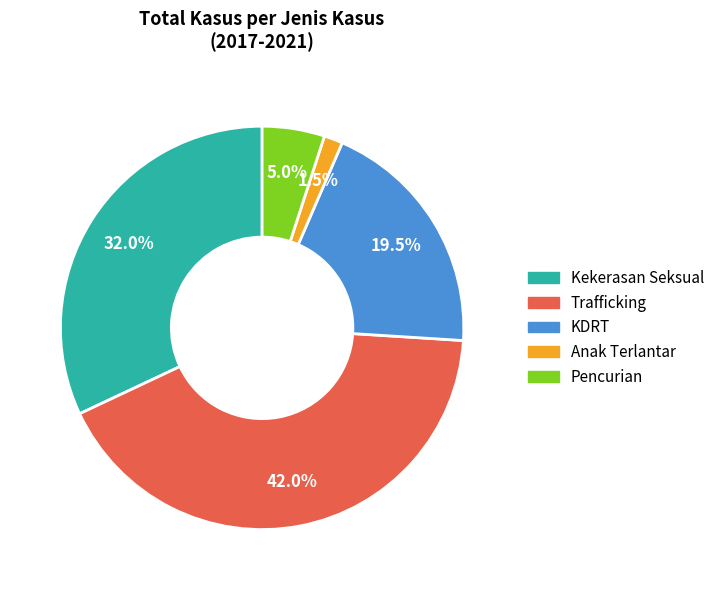

What is the largest slice in the pie chart?

Trafficking